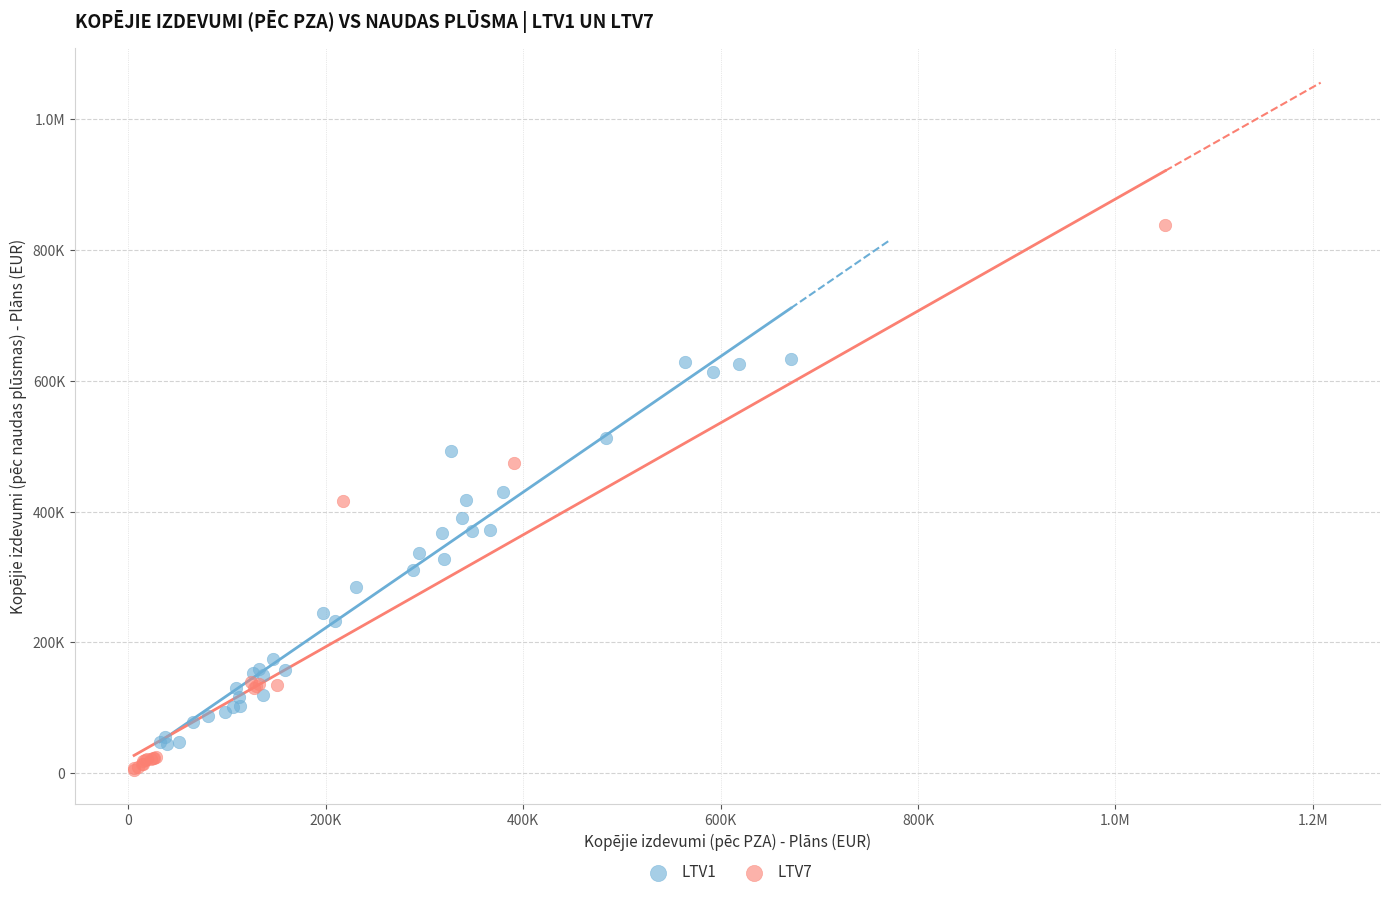

What are all the series names shown in the legend?

LTV1, LTV7